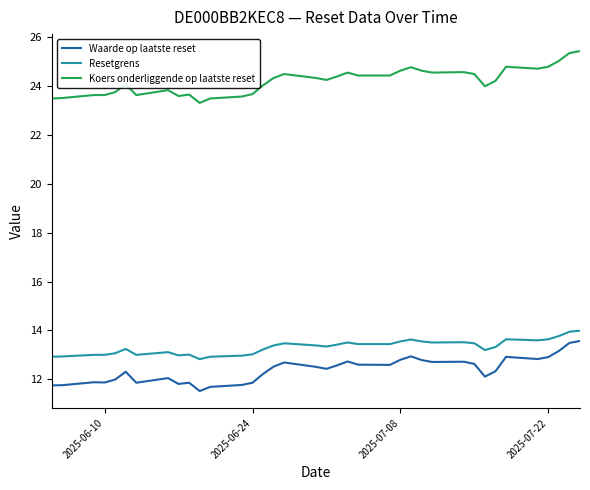

Which series has the largest total across all categories?

Koers onderliggende op laatste reset